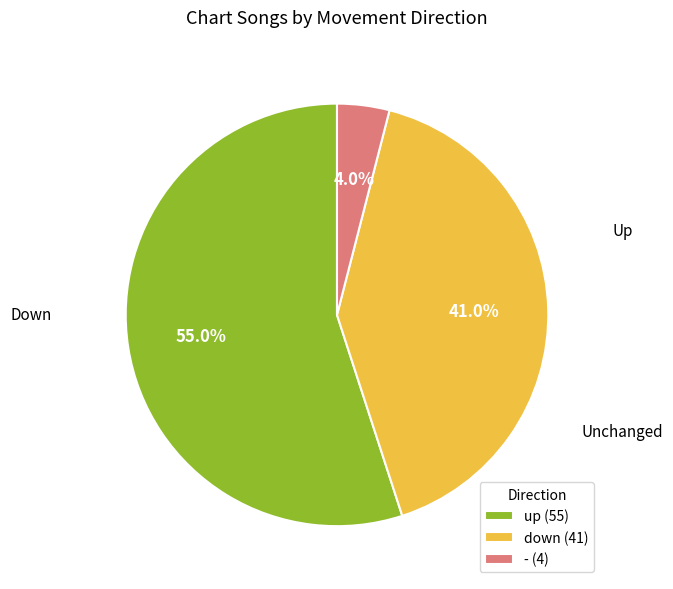

What percentage is NOT represented by down?

59.0%